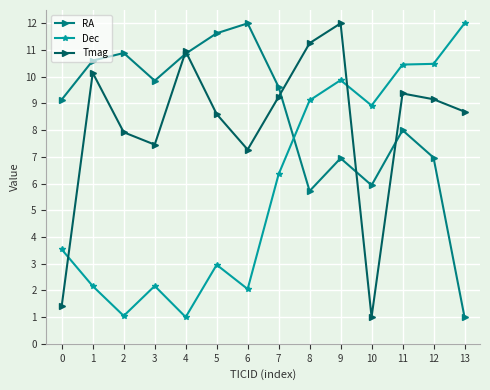

What is the difference between the maximum and minimum values in the RA series?

11.0